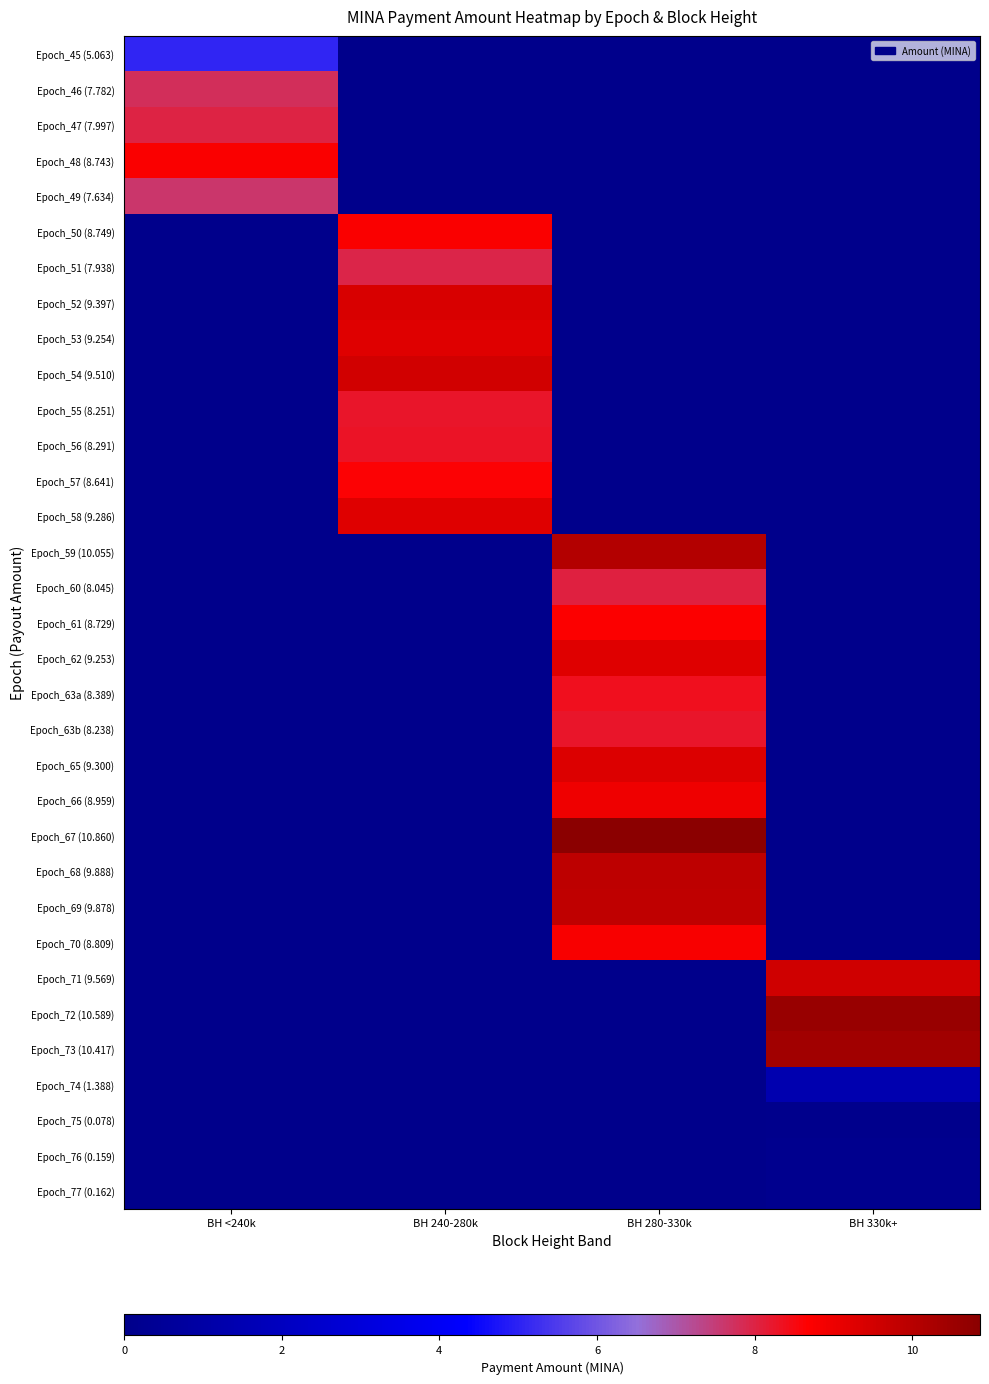

Which series has the largest total across all categories?

Epoch_67 (10.860)